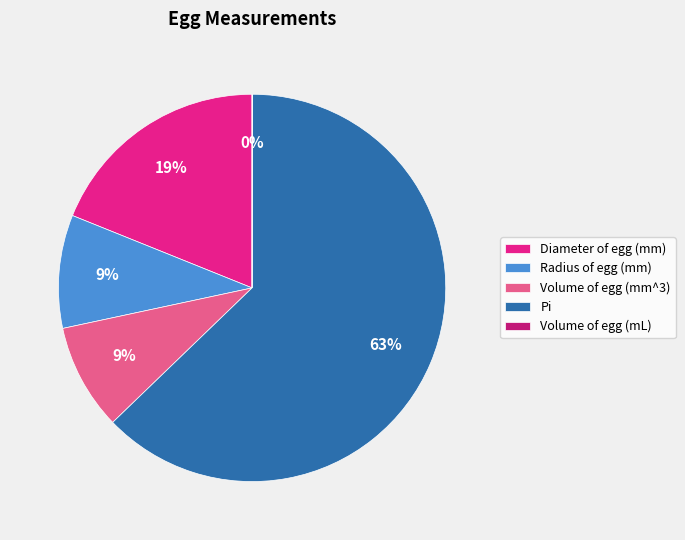

The Pi slice represents 63% of the pie. True or false?

True